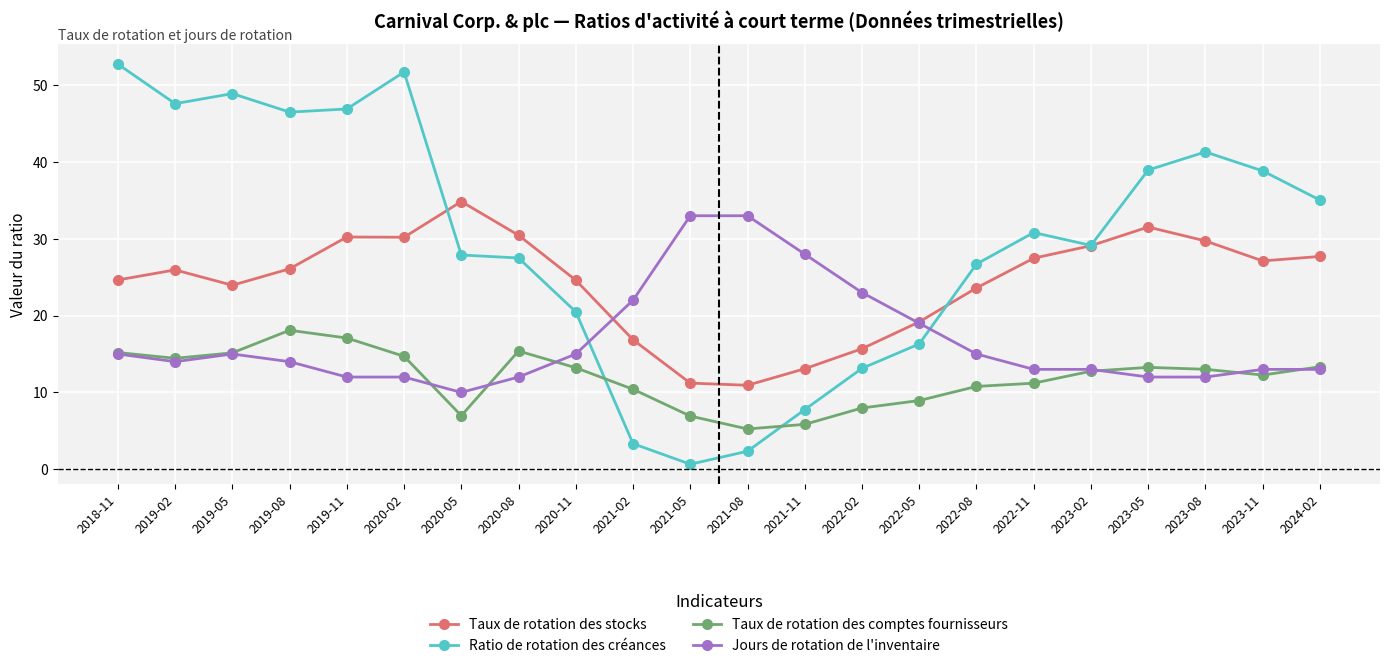

Which series has the largest total across all categories?

Ratio de rotation des créances